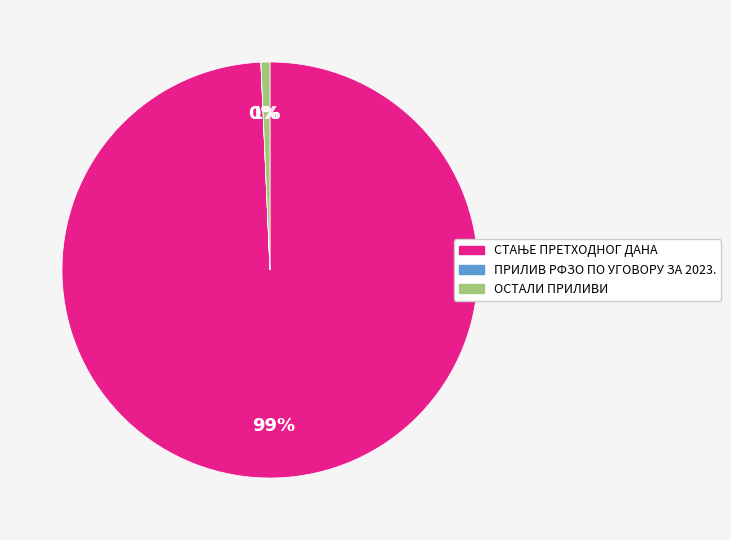

Is there a majority slice in this chart?

Yes